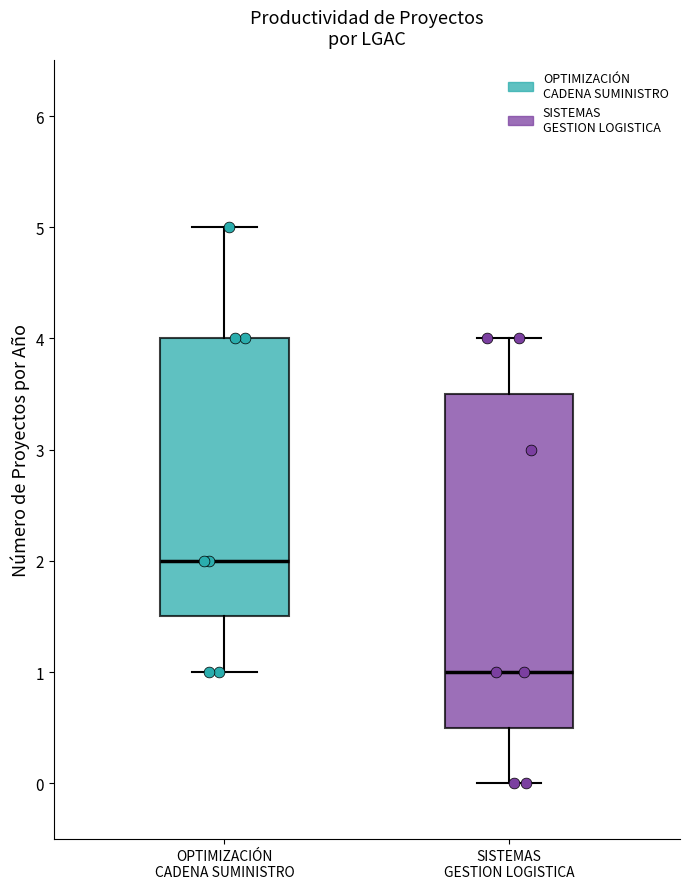

Which box is the tallest, from its lower edge to its upper edge?

SISTEMAS GESTION LOGISTICA